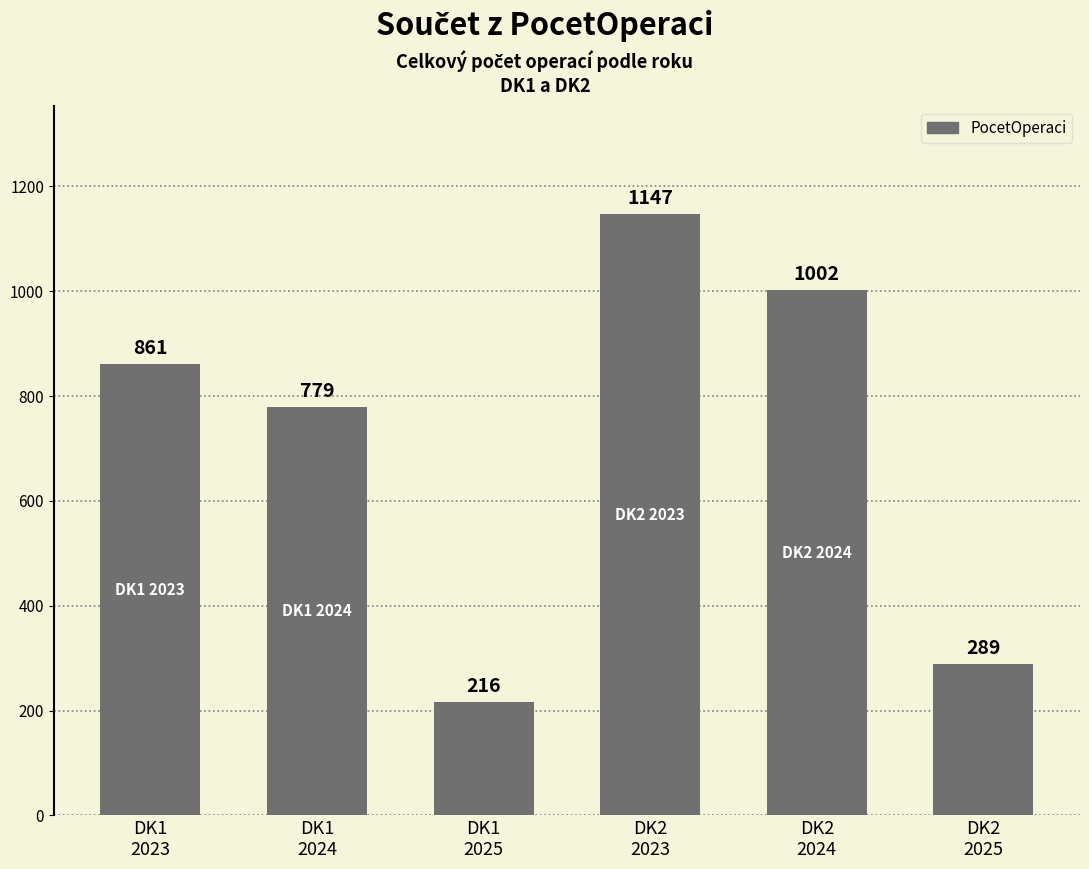

Rank the categories by value from highest to lowest.

DK2
2023, DK2
2024, DK1
2023, DK1
2024, DK2
2025, DK1
2025